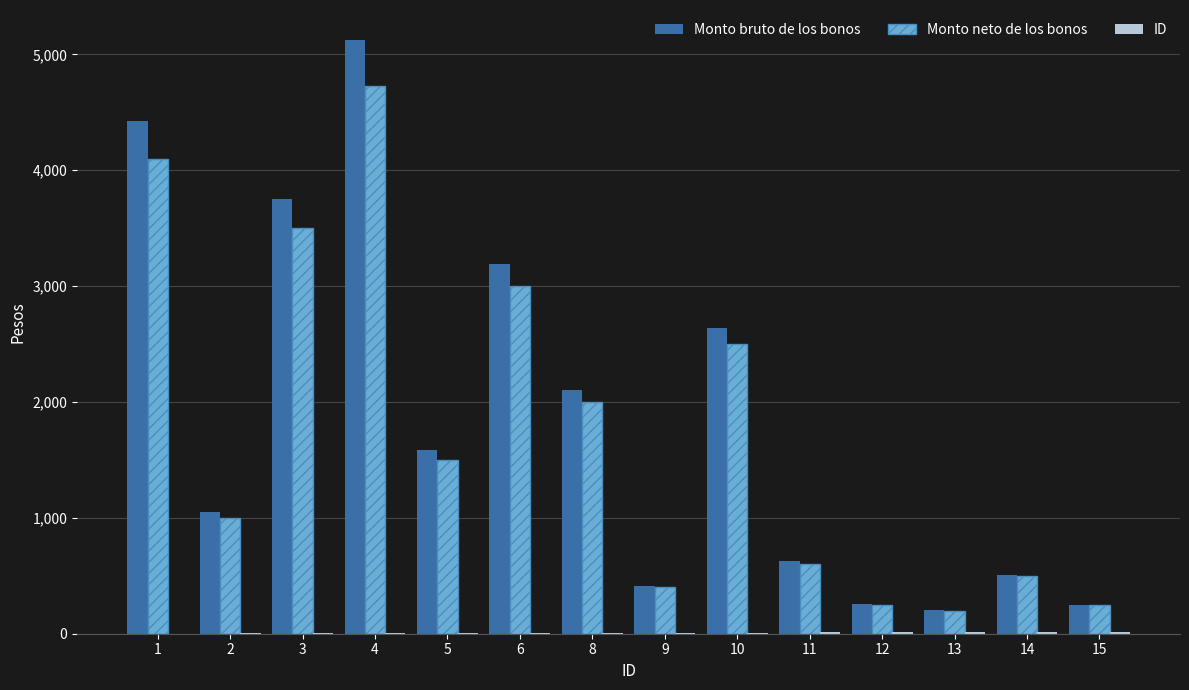

What is the sum of the Monto neto de los bonos values at 6 and 3?

6500.0